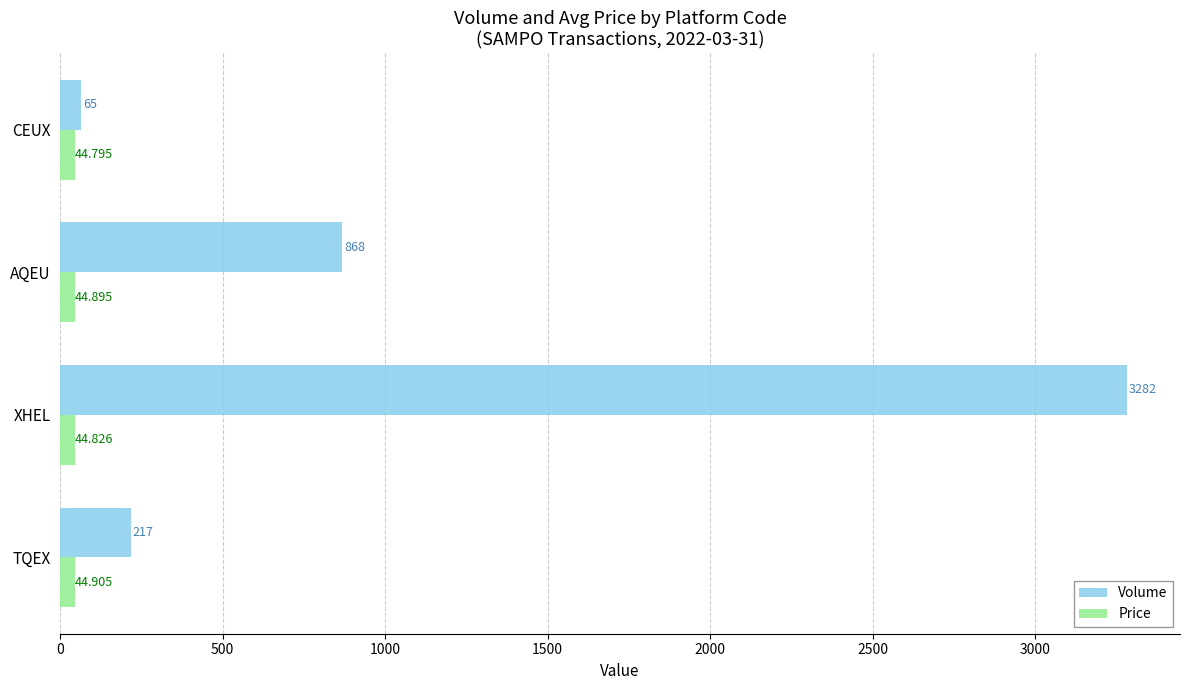

Rank the series by their average value, from lowest to highest.

Price, Volume